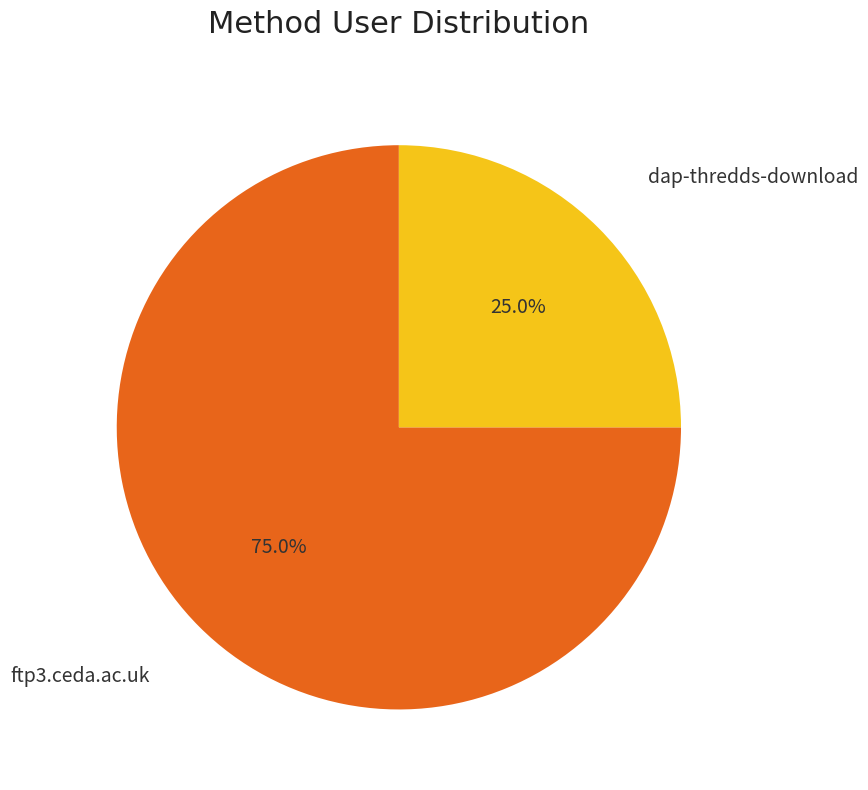

Which slice is the largest?

ftp3.ceda.ac.uk